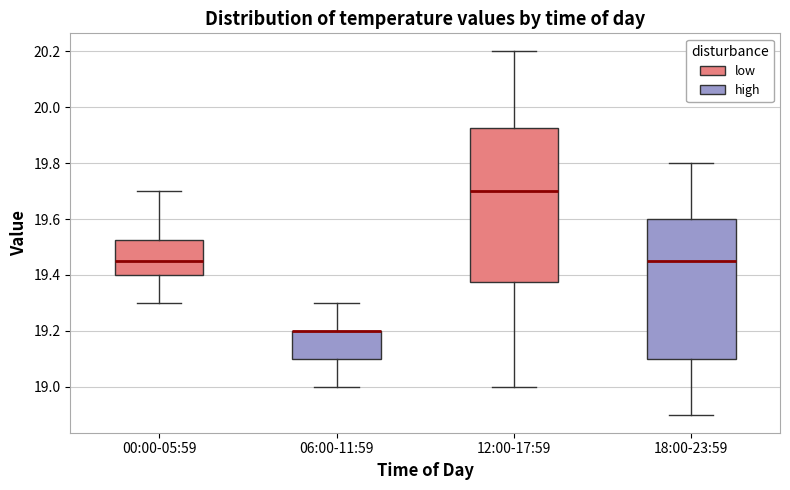

Comparing the boxes themselves (not the whiskers), which one is the tallest?

12:00-17:59